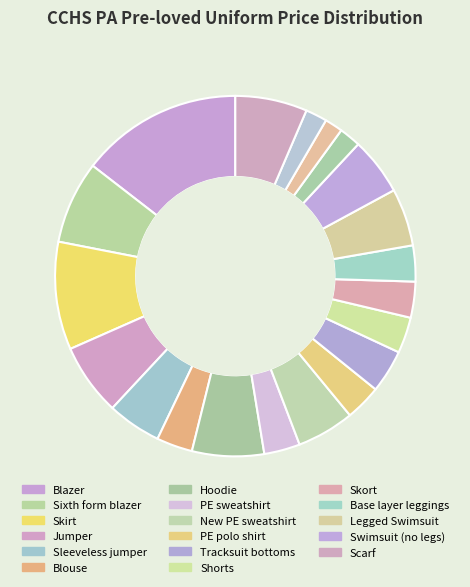

Which slice is the largest?

Blazer